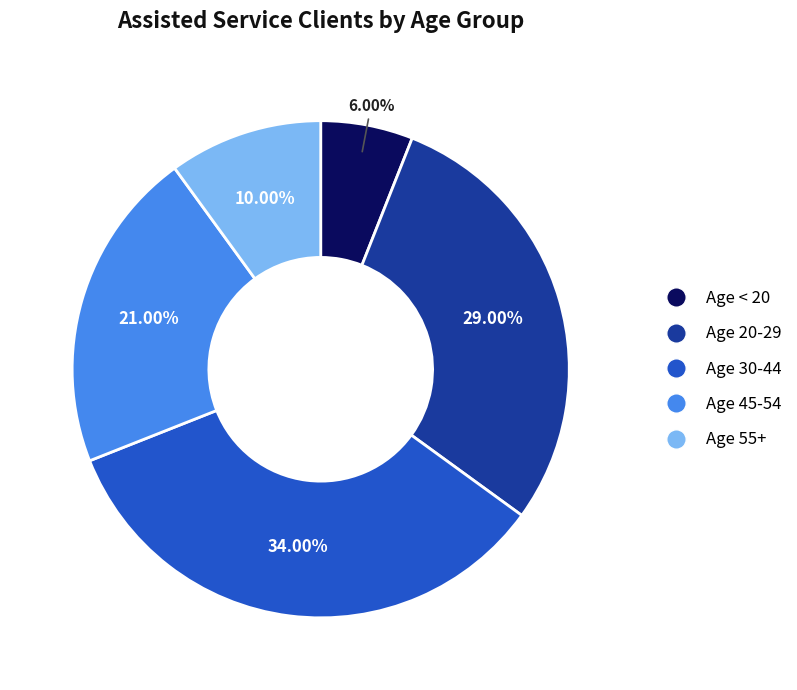

Count the number of slices in the pie.

5